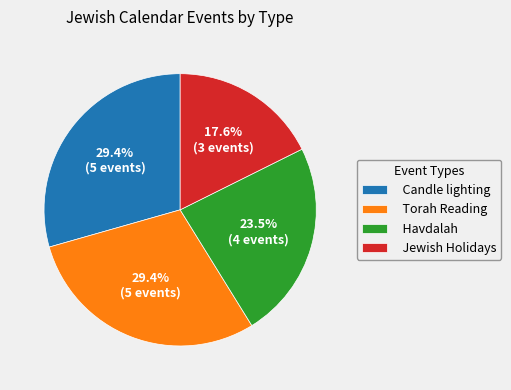

Approximately how many times larger is the value at Candle lighting compared to Jewish Holidays?

1.7